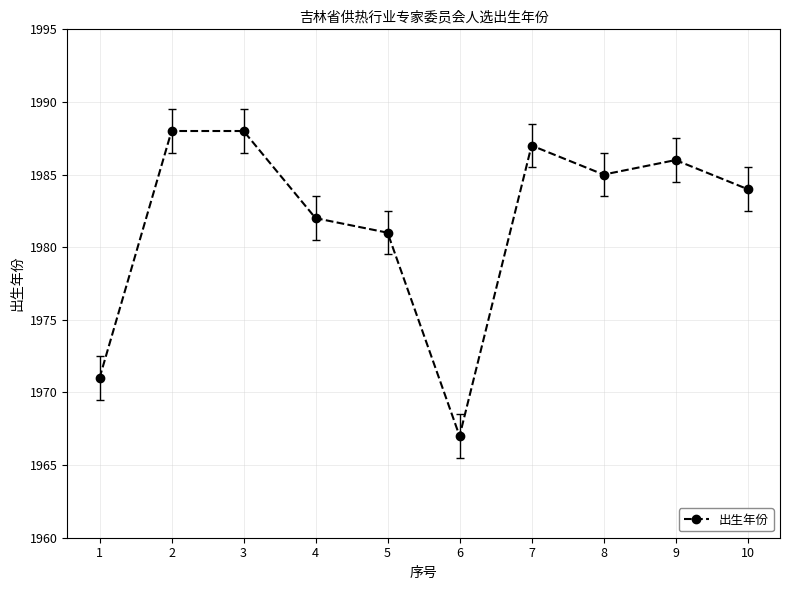

How many categories are shown in the chart?

10